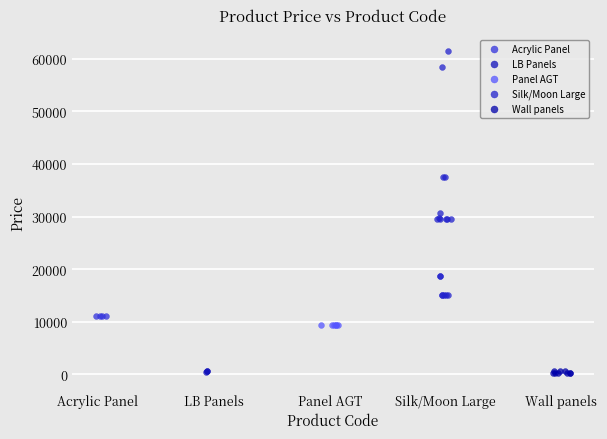

Which series reaches the maximum Y coordinate?

Silk/Moon Large